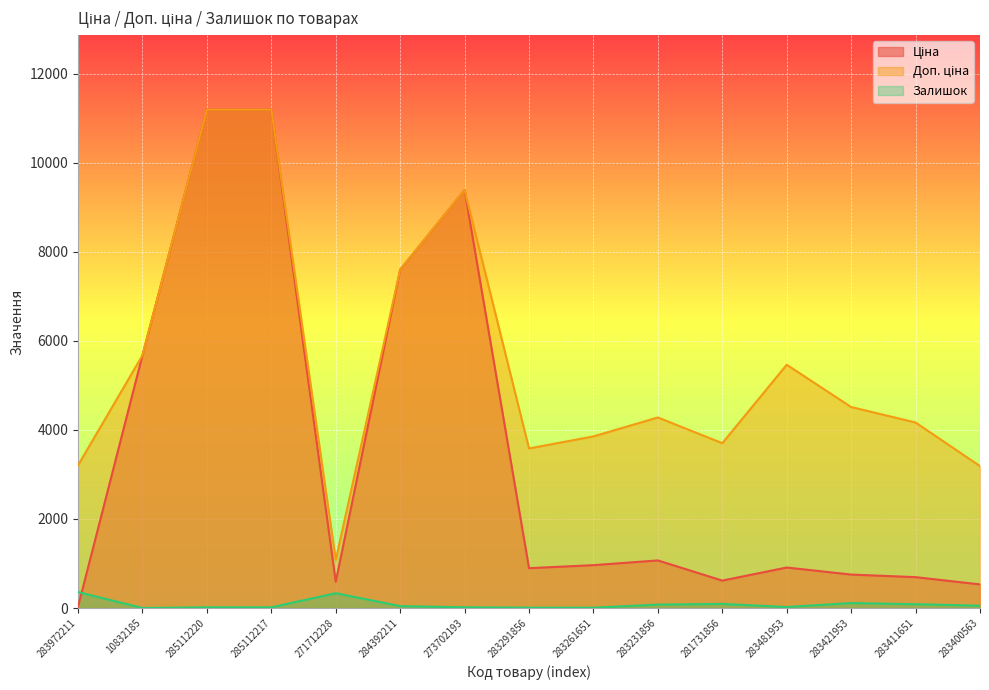

How many interior local peaks does the Ціна series have?

3